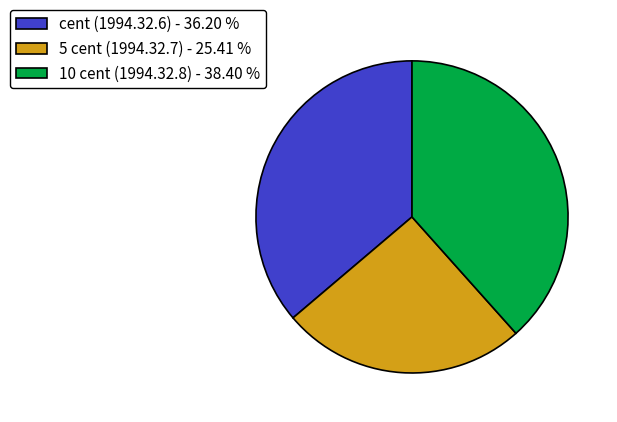

Is there any slice that represents more than half of the pie?

No